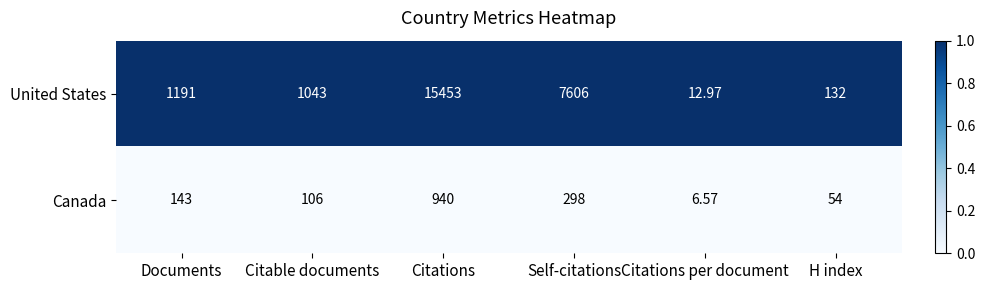

Is the value of United States at Citable documents greater than the value of Canada at Citations per document?

Yes